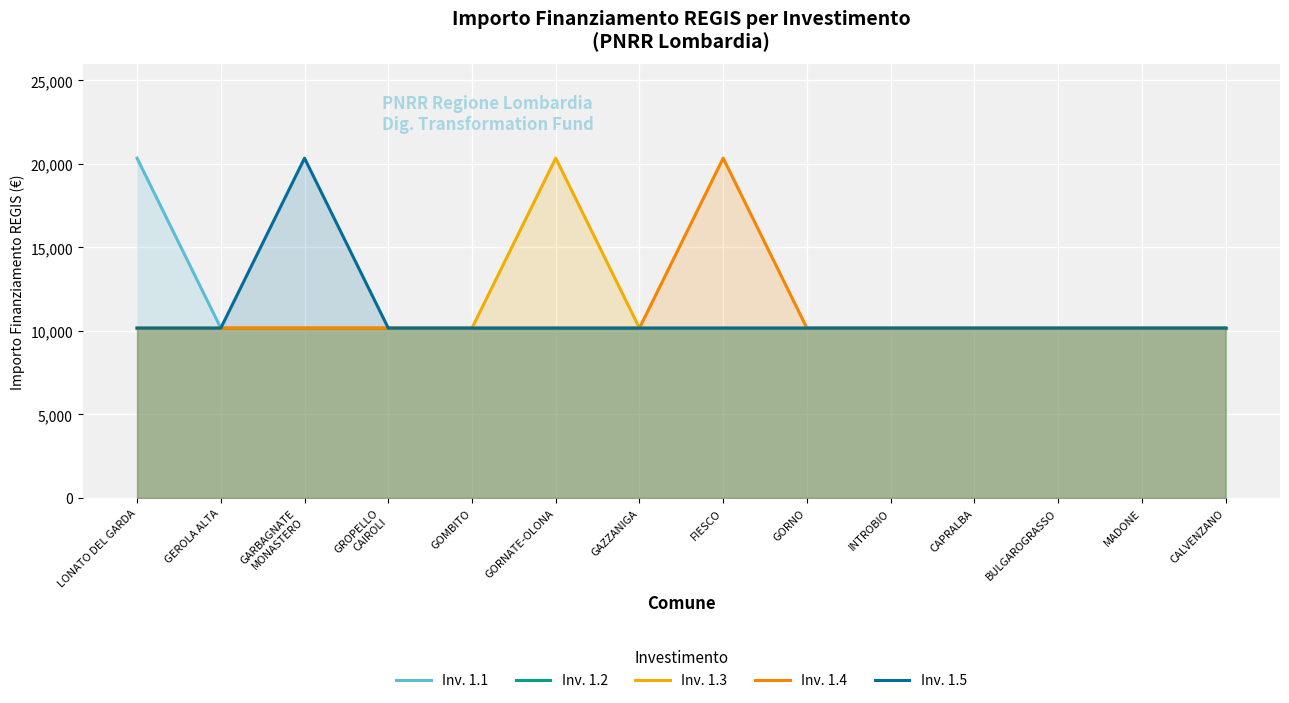

True or false: Inv. 1.4 has a value of 10172 at GARBAGNATE
MONASTERO.

True